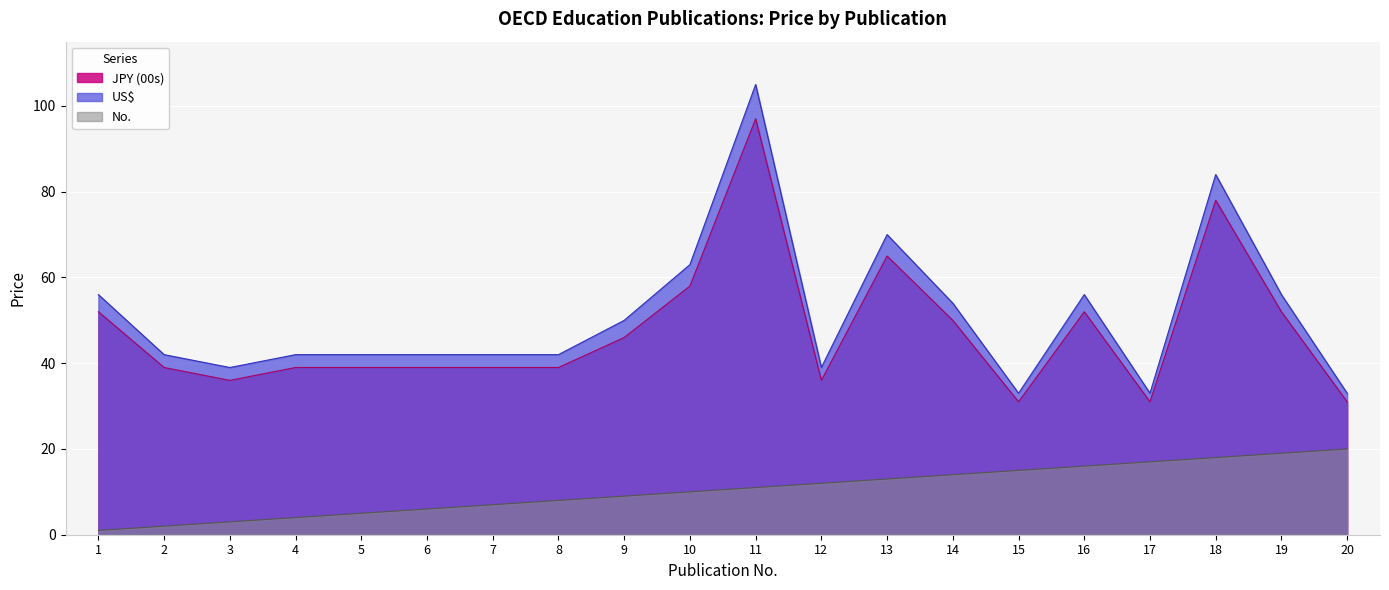

True or false: No. and JPY (00s) cross at least once.

False